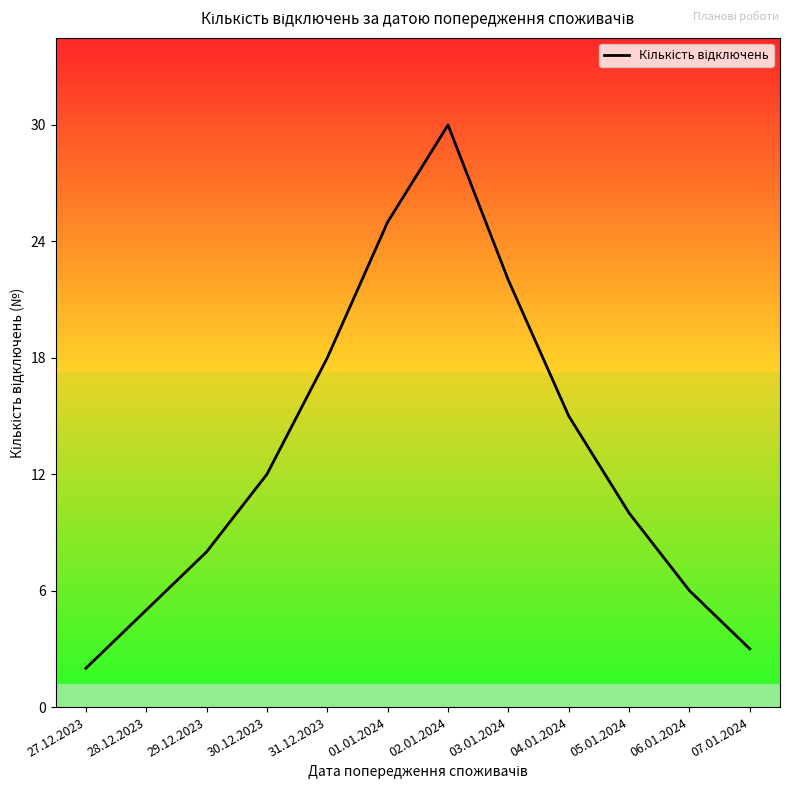

Where is the data nearest to the value 16?

04.01.2024